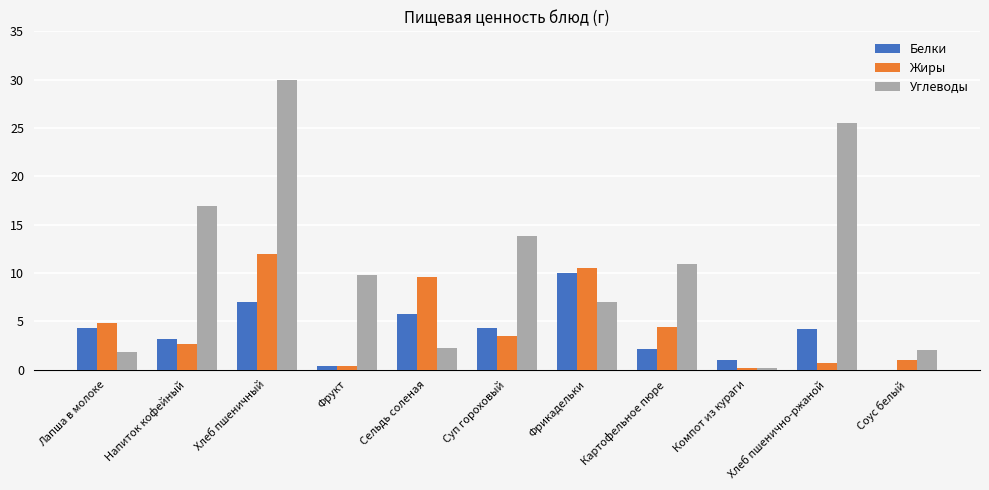

Are the bars grouped side by side (vs. stacked)?

Yes